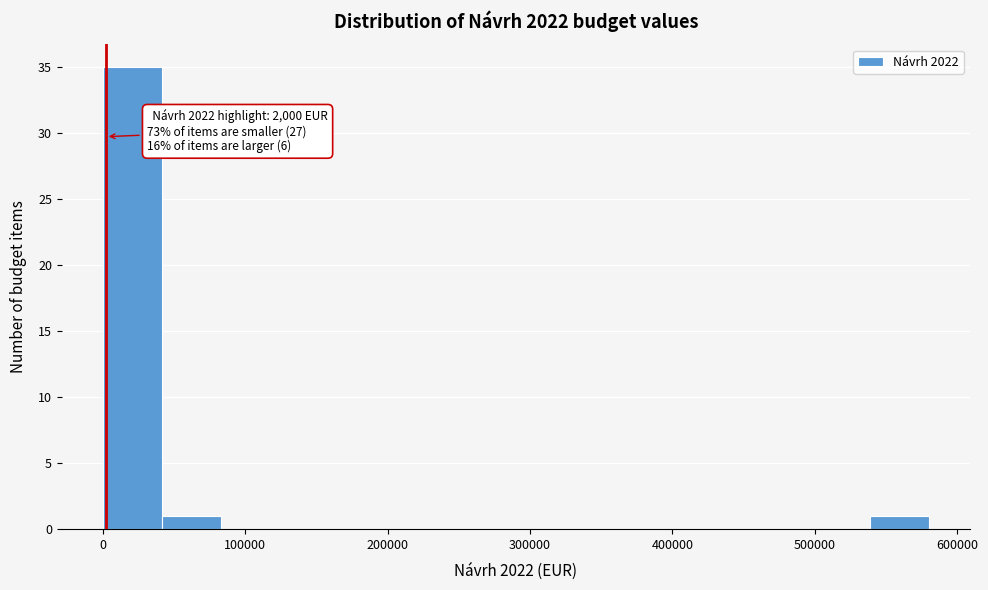

Which range on the x-axis has the tallest bar?

0 to 40000